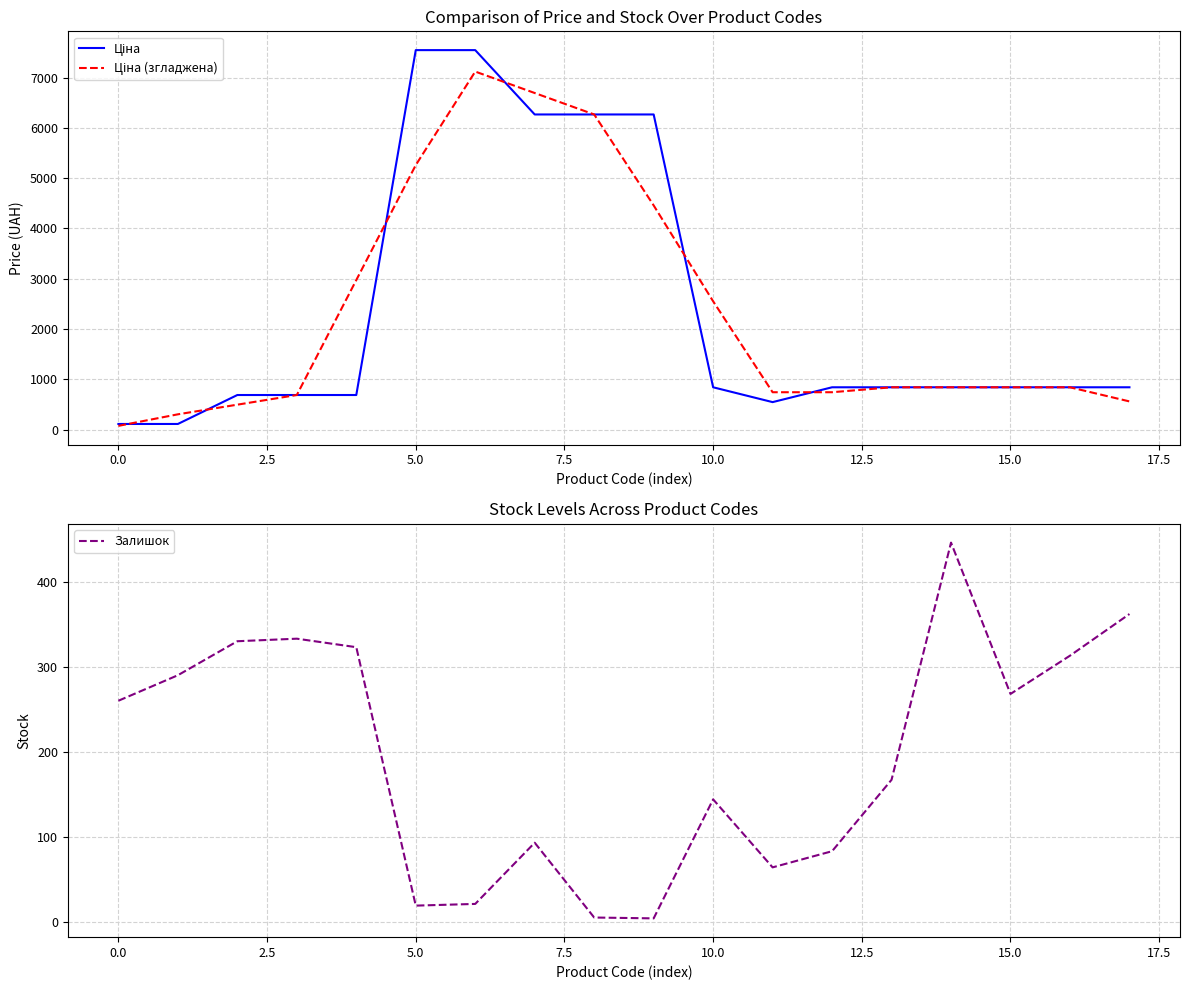

What is the label of the 5th point from the right?

13